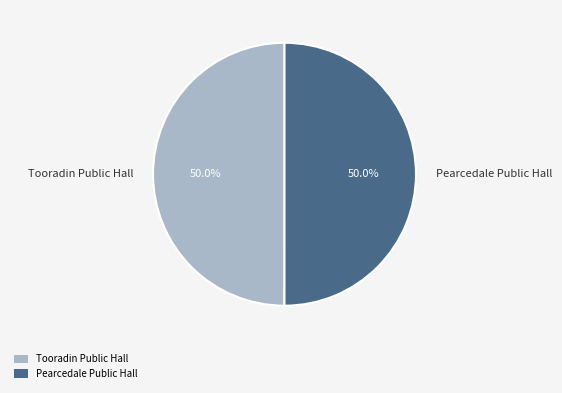

What is the total percentage of Pearcedale Public Hall and Tooradin Public Hall?

100.0%